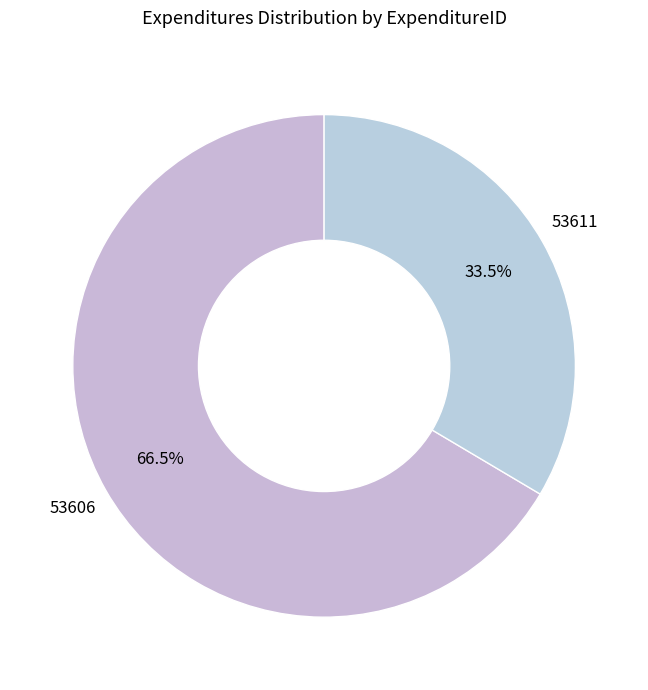

Is 53606 the majority of the pie?

Yes